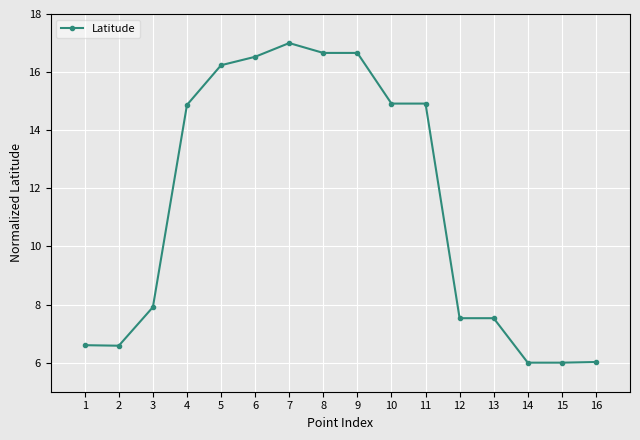

What is the sum of all values?

182.0